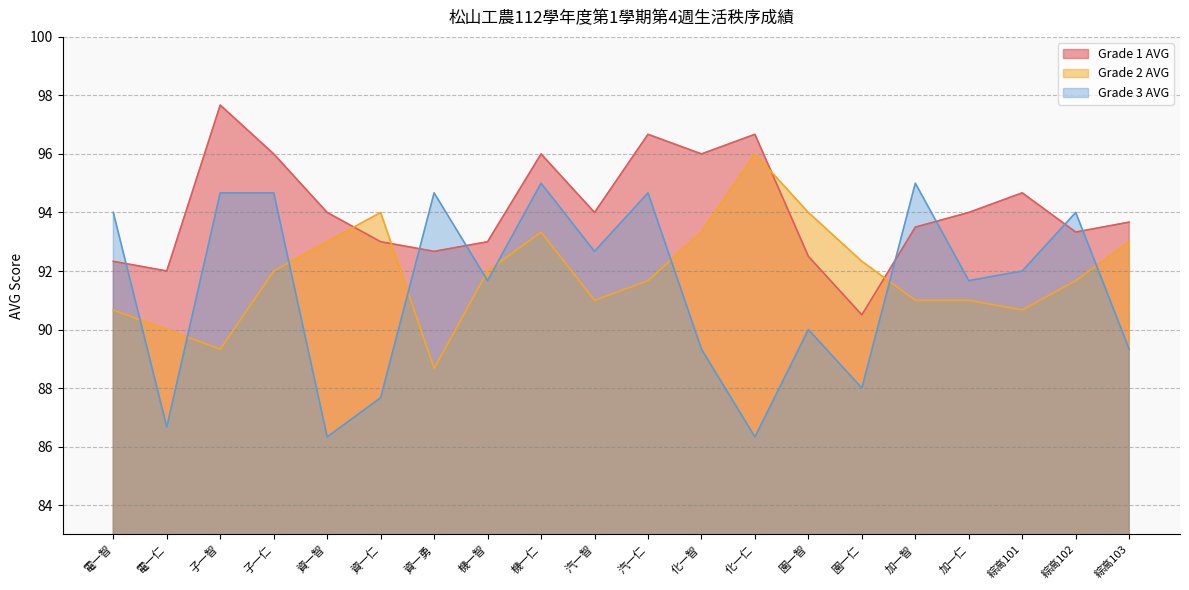

Reading left to right, what are all the values shown in this chart?

Grade 1 AVG: 92.3	92.0	97.7	96.0	94.0	93.0	92.7	93.0	96.0	94.0	96.7	96.0	96.7	92.5	90.5	93.5	94.0	94.7	93.3	93.7
Grade 2 AVG: 90.7	90.0	89.3	92.0	93.0	94.0	88.7	92.0	93.3	91.0	91.7	93.3	96.0	94.0	92.3	91.0	91.0	90.7	91.7	93.0
Grade 3 AVG: 94.0	86.7	94.7	94.7	86.3	87.7	94.7	91.7	95.0	92.7	94.7	89.3	86.3	90.0	88.0	95.0	91.7	92.0	94.0	89.3